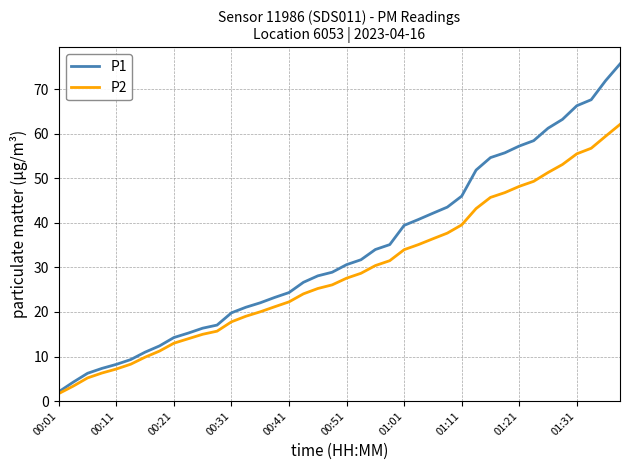

What is the maximum value shown in the chart?

75.7